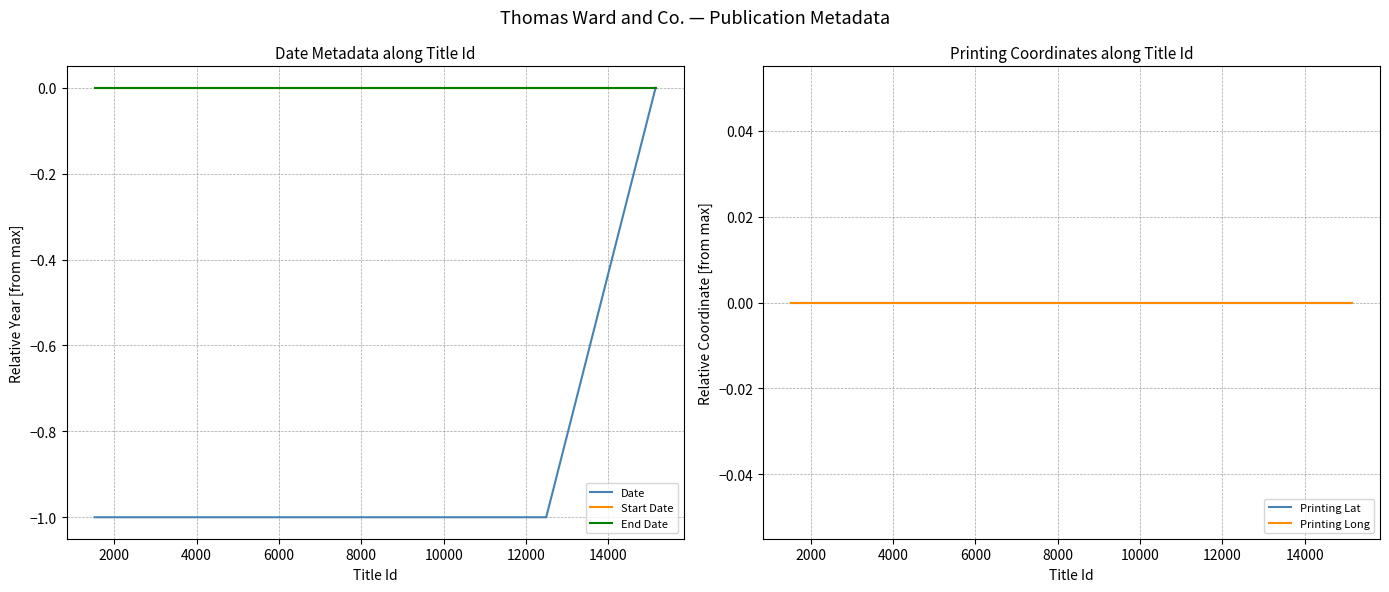

How many lines are shown in the chart?

5